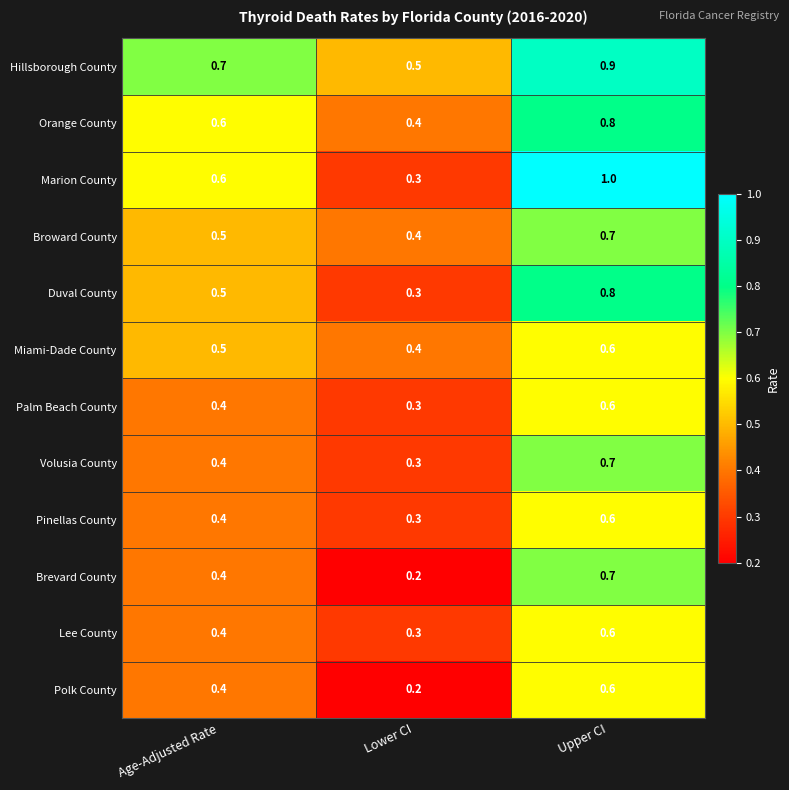

What is the maximum value for Marion County?

1.0